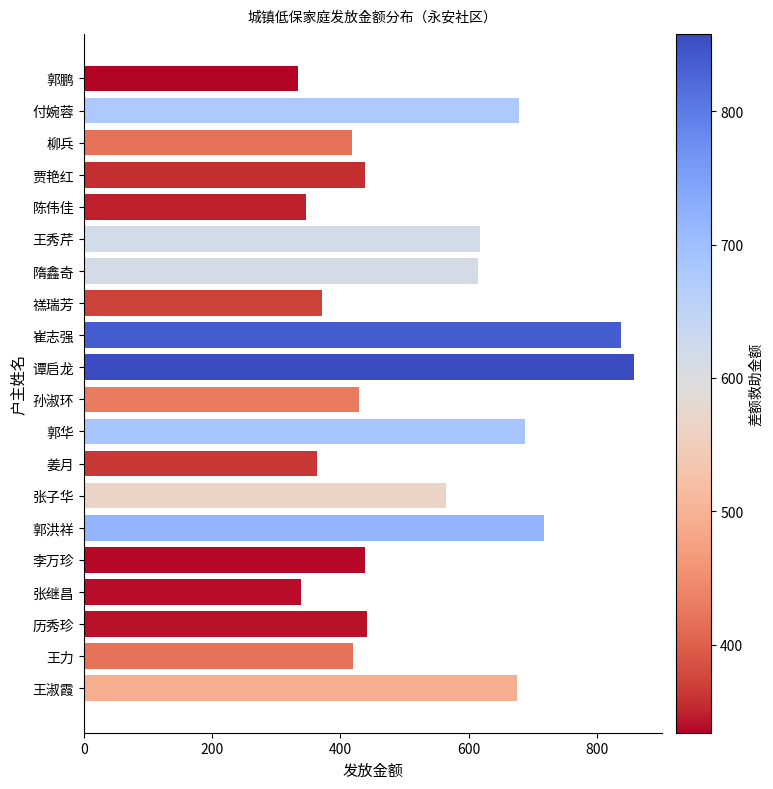

What is the greatest value displayed?

858